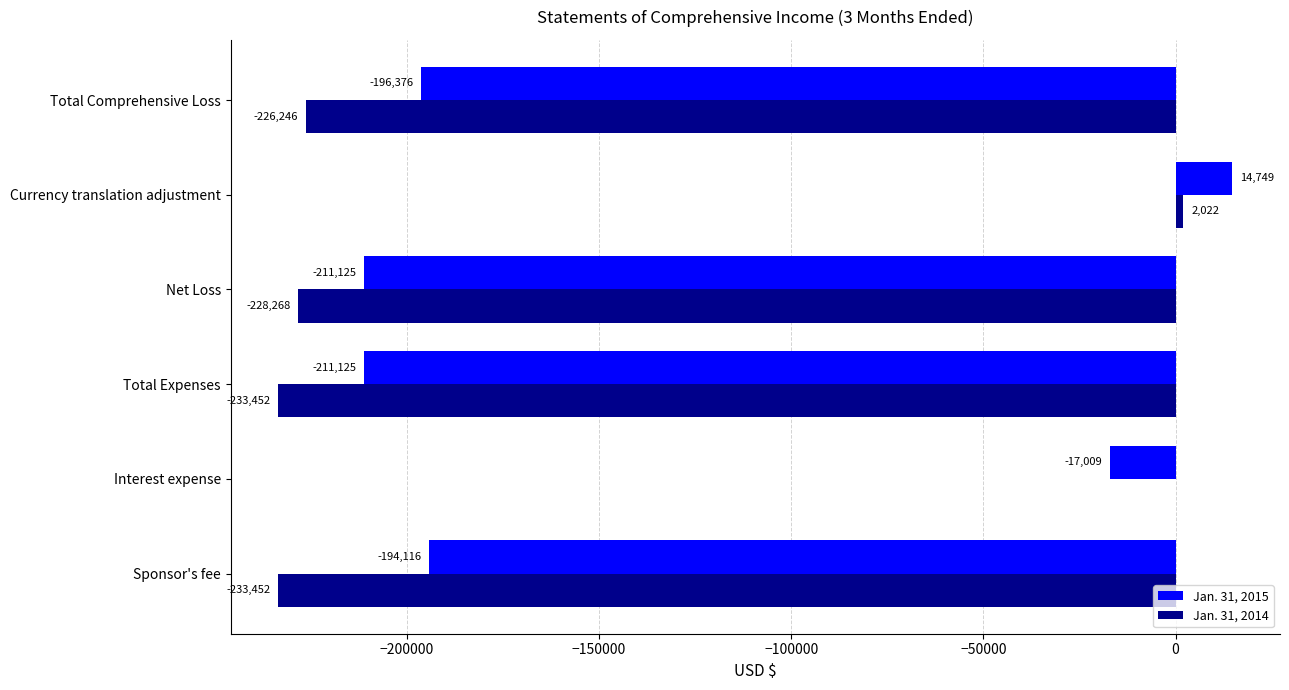

What is the sum of all Jan. 31, 2015 values?

-815002